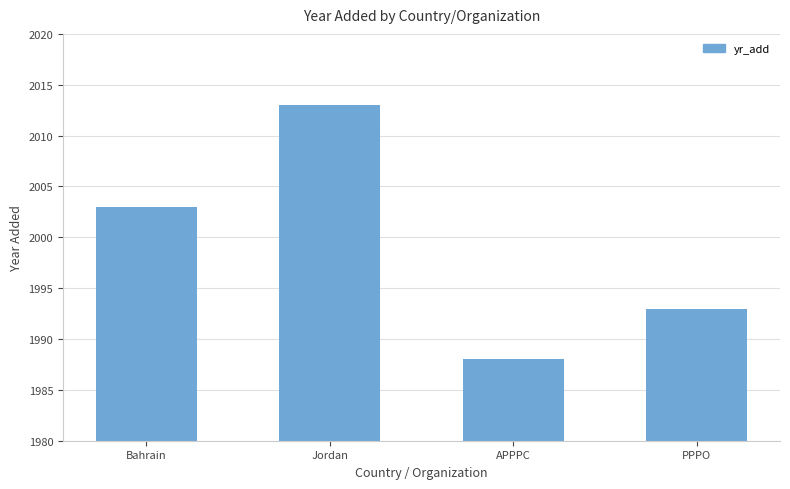

Reading left to right, transcribe all the data shown in this chart.

Bahrain=2003	Jordan=2013	APPPC=1988	PPPO=1993